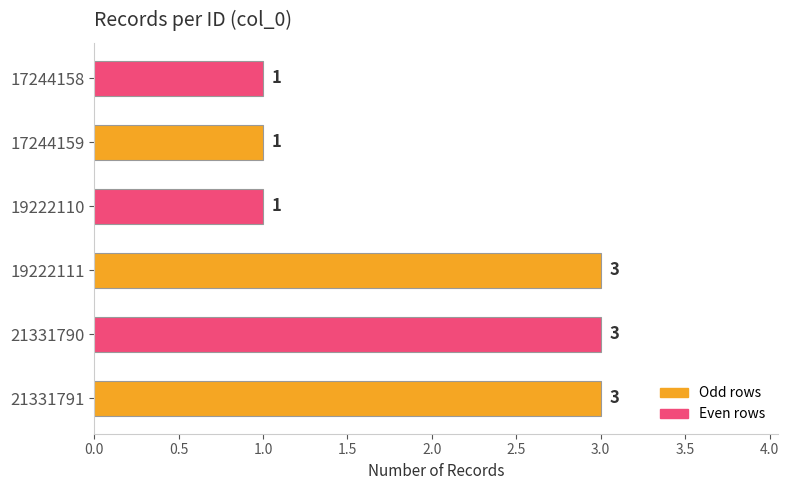

What is the greatest value displayed?

3